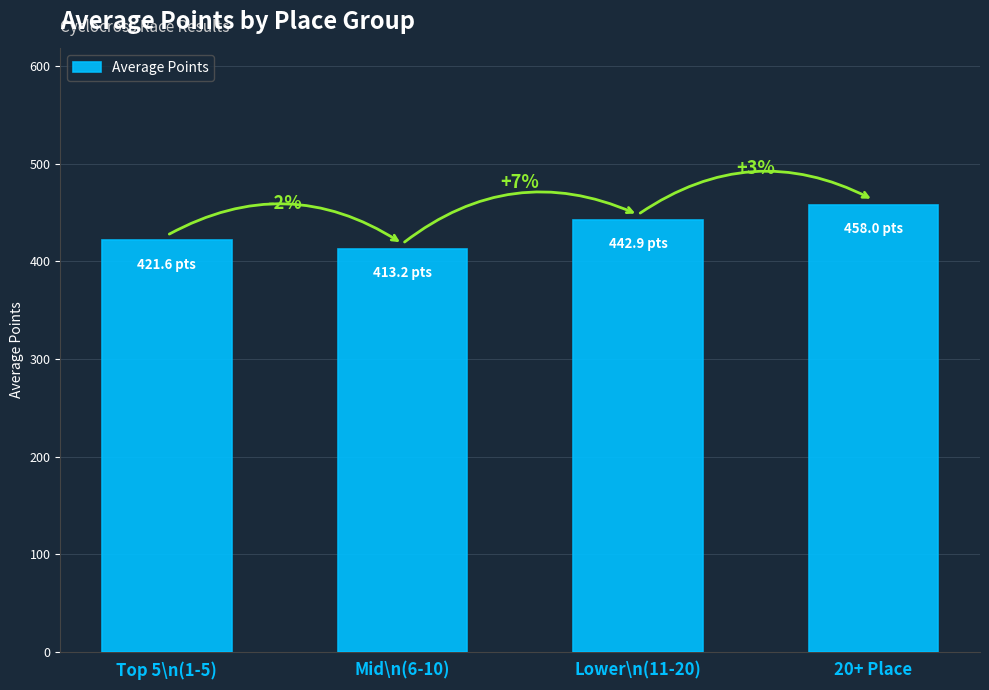

Are the bars horizontal?

No